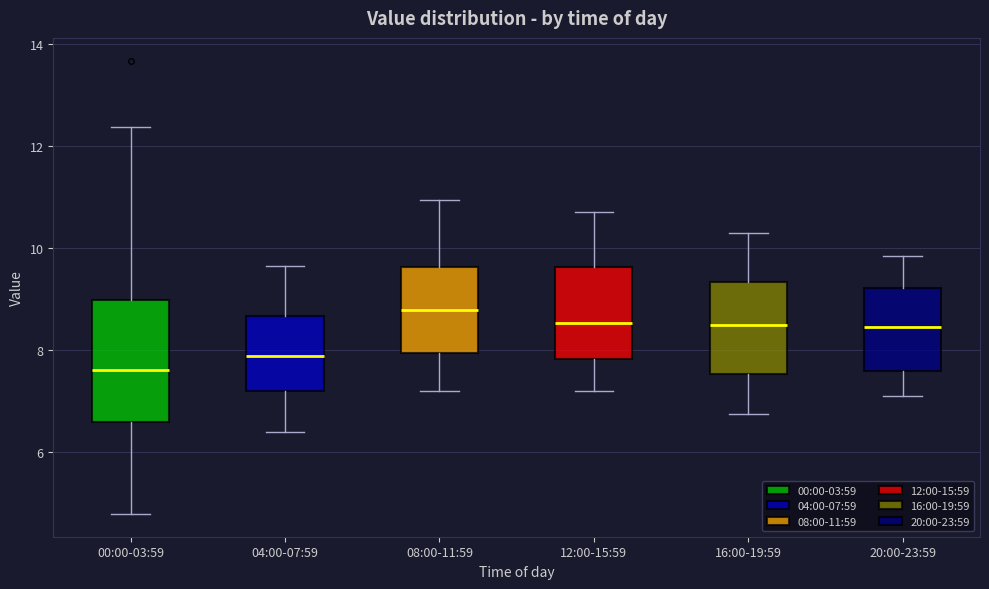

Reading left to right, read every box against the y-axis: the position of its median line, the range the box covers, and the ends of its whiskers. The values are not printed on the chart, so give them approximately, as read against the axis.

00:00-03:59: median 7.6, box 6.6 to 9.0, whiskers 4.8 to 12.4
04:00-07:59: median 7.8, box 7.2 to 8.6, whiskers 6.4 to 9.6
08:00-11:59: median 8.8, box 8.0 to 9.6, whiskers 7.2 to 11.0
12:00-15:59: median 8.6, box 7.8 to 9.6, whiskers 7.2 to 10.8
16:00-19:59: median 8.6, box 7.6 to 9.4, whiskers 6.8 to 10.4
20:00-23:59: median 8.4, box 7.6 to 9.2, whiskers 7.2 to 9.8